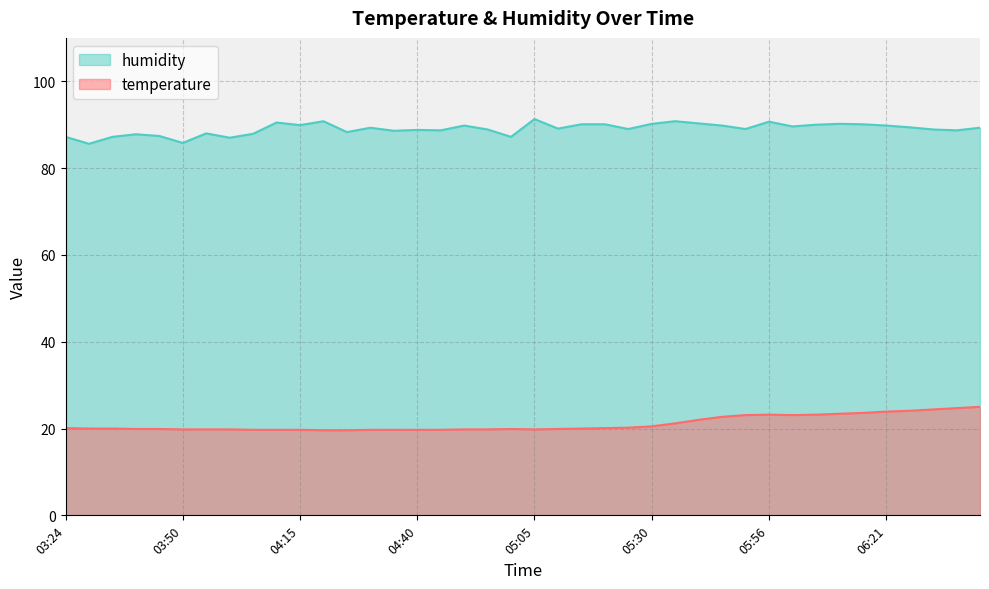

List the series in order of their peak value, lowest first.

temperature, humidity